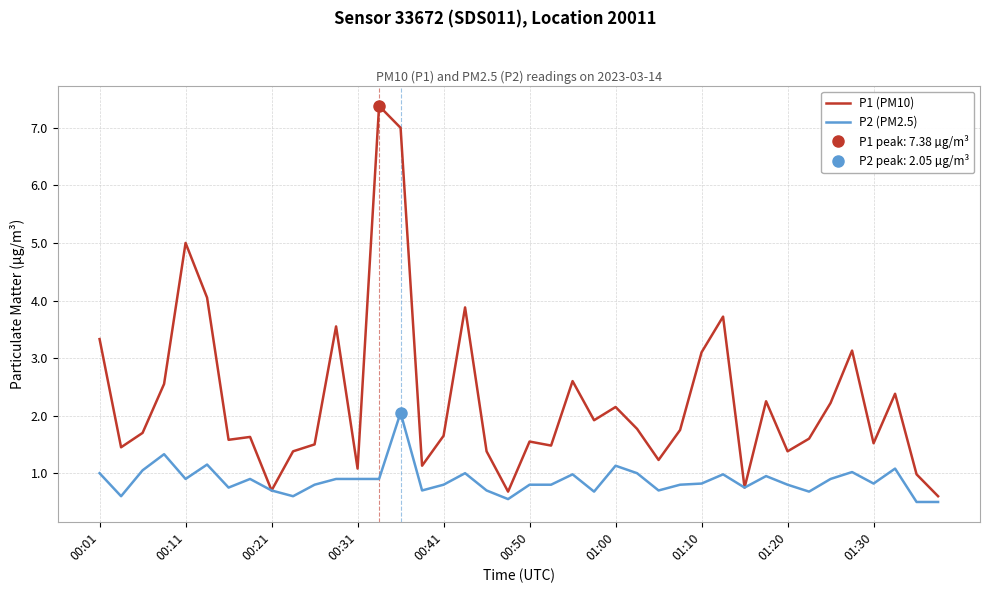

Rank the series by their maximum value, from lowest to highest.

P2 (PM2.5), P1 (PM10)